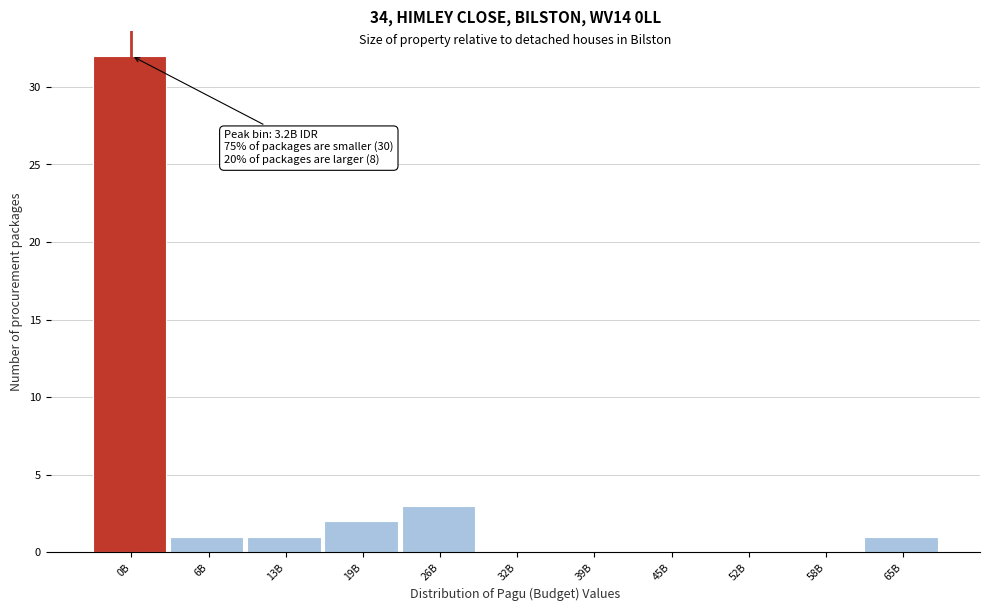

Reading right to left, extract all data points from this chart.

65B=1	58B=0	52B=0	45B=0	39B=0	32B=0	26B=3	19B=2	13B=1	6B=1	0B=32